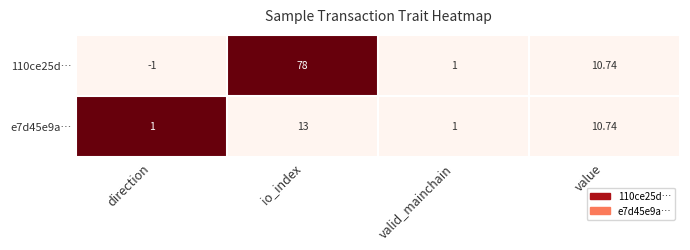

Is the value of e7d45e9a… at io_index greater than the value of 110ce25d… at direction?

Yes